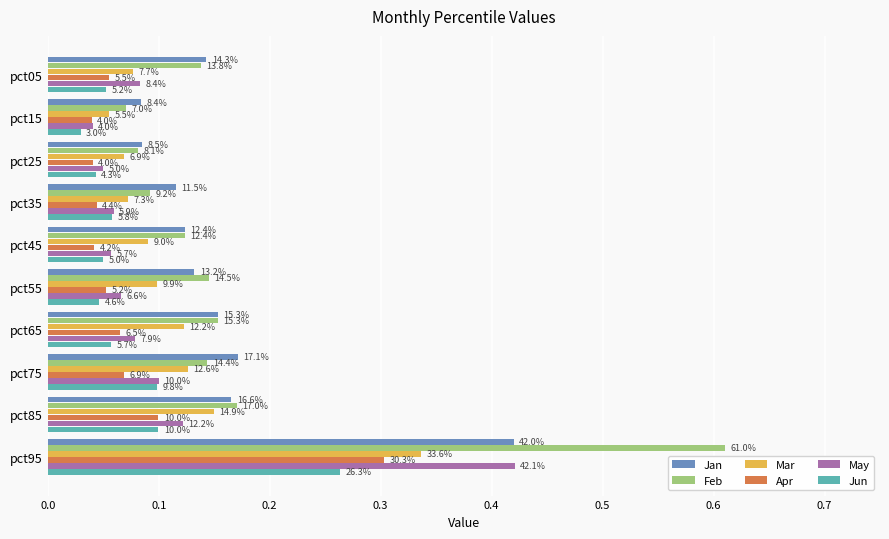

What are all the series names shown in the legend?

Jan, Feb, Mar, Apr, May, Jun